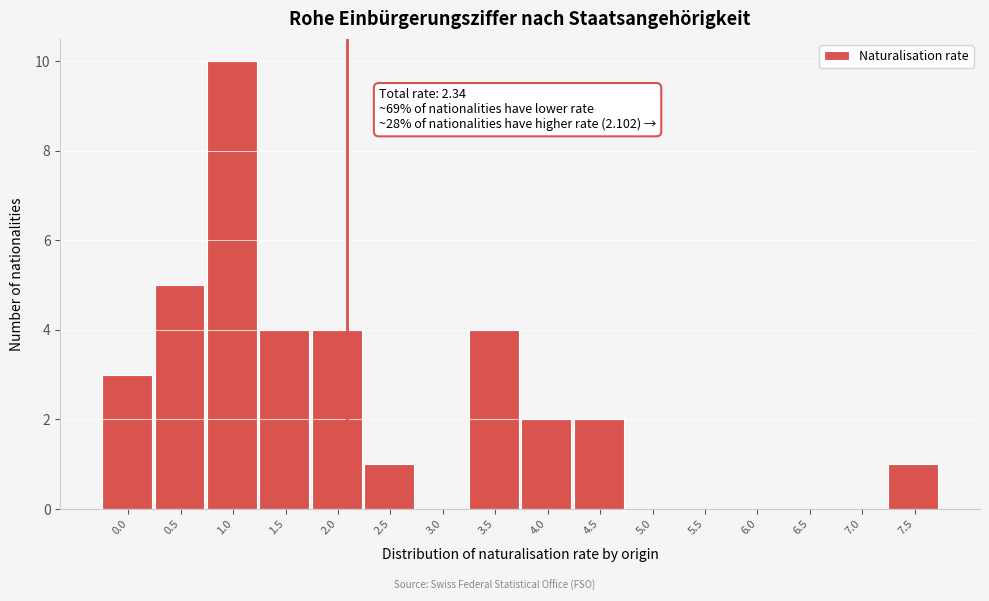

Reading left to right, extract all data points from this chart.

0.0=3	0.5=5	1.0=10	1.5=4	2.0=4	2.5=1	3.0=0	3.5=4	4.0=2	4.5=2	5.0=0	5.5=0	6.0=0	6.5=0	7.0=0	7.5=1